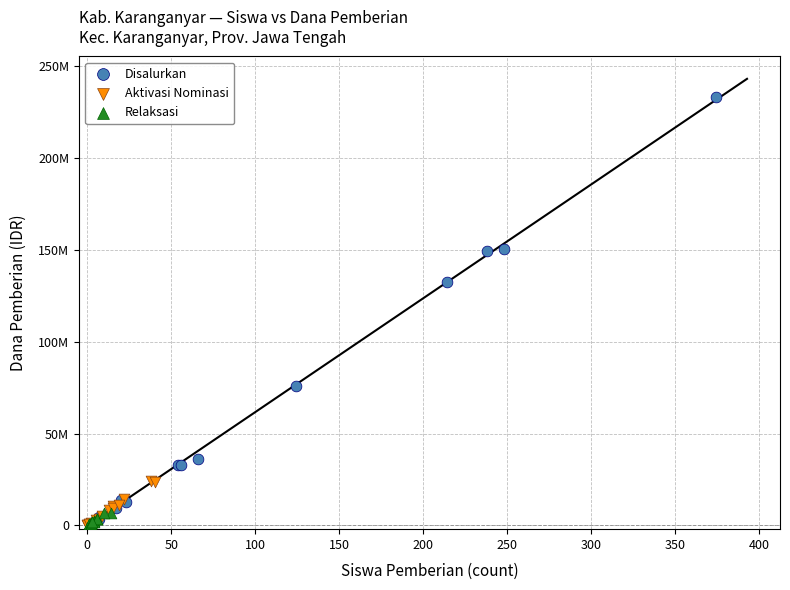

What are all the series names shown in the legend?

Disalurkan, Aktivasi Nominasi, Relaksasi